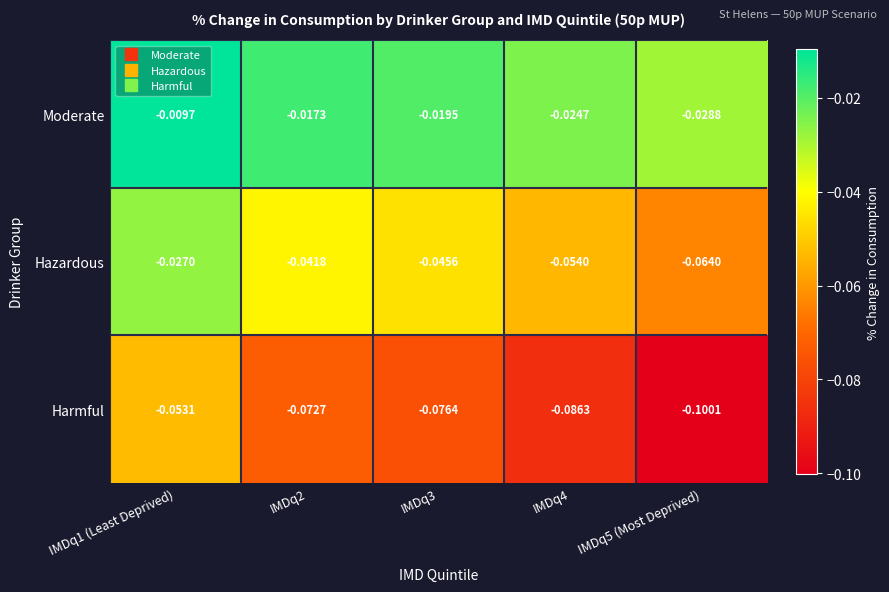

Which series has the largest total across all categories?

Moderate